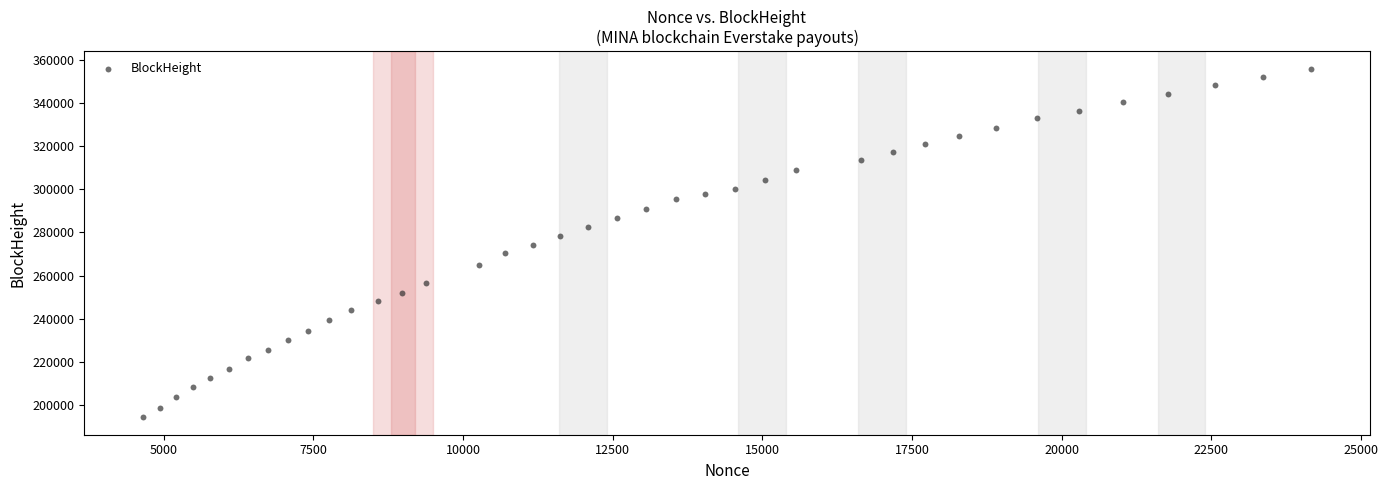

What is the range of Y values (max minus min)?

161434